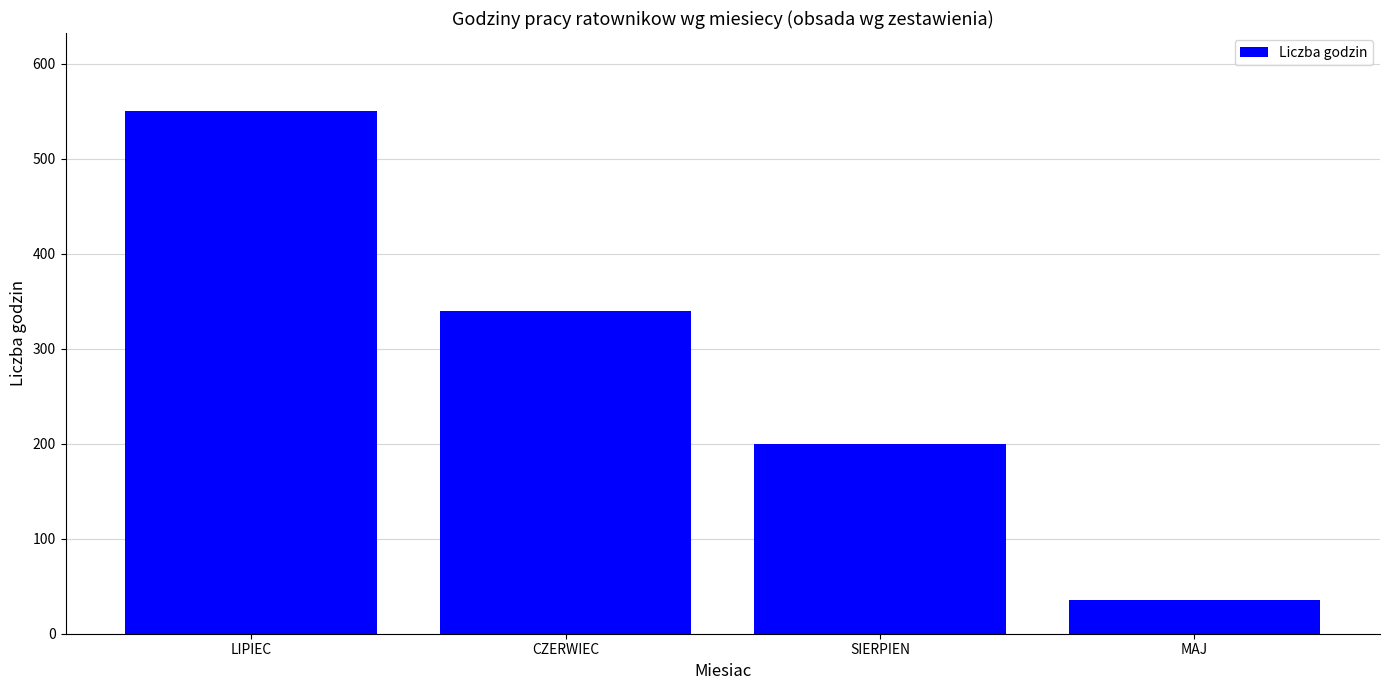

Reading right to left, extract all data points from this chart.

MAJ=36	SIERPIEN=200	CZERWIEC=340	LIPIEC=550